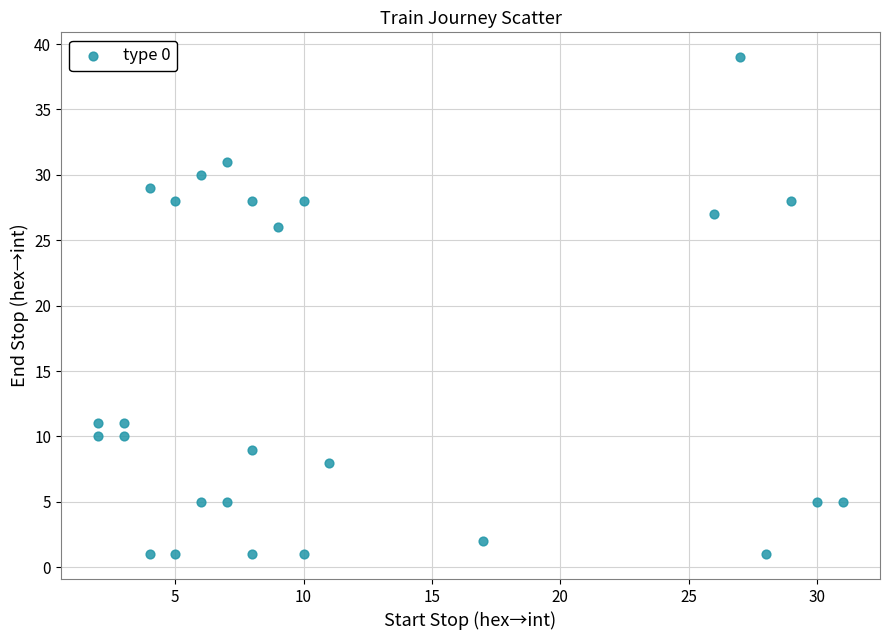

What is the range of X values (max minus min)?

29